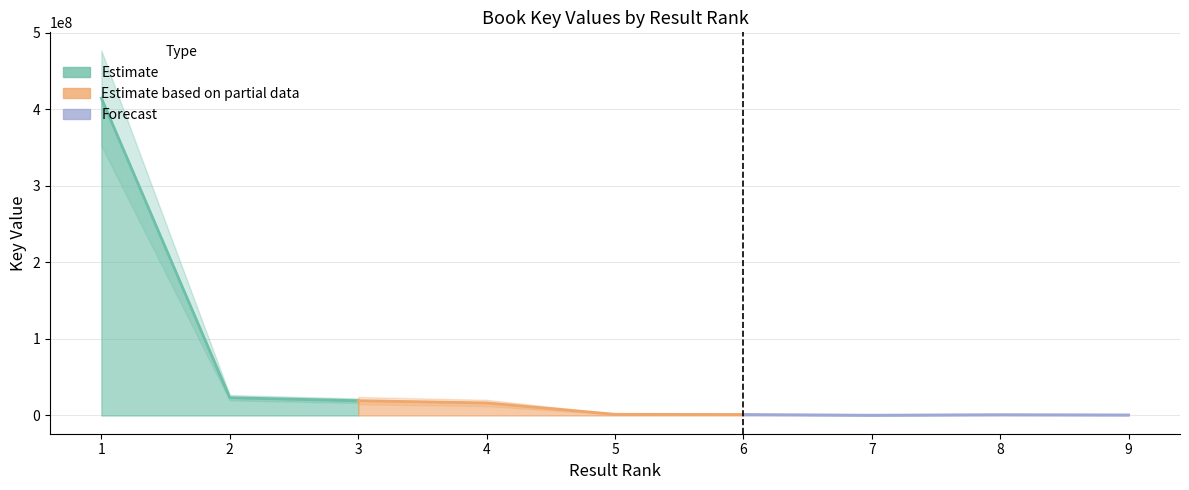

Reading left to right, transcribe all the data shown in this chart.

1=414339473	2=23195470	3=19317687	4=16385429	5=1547886	6=1294678	7=336170	8=1061681	9=702730